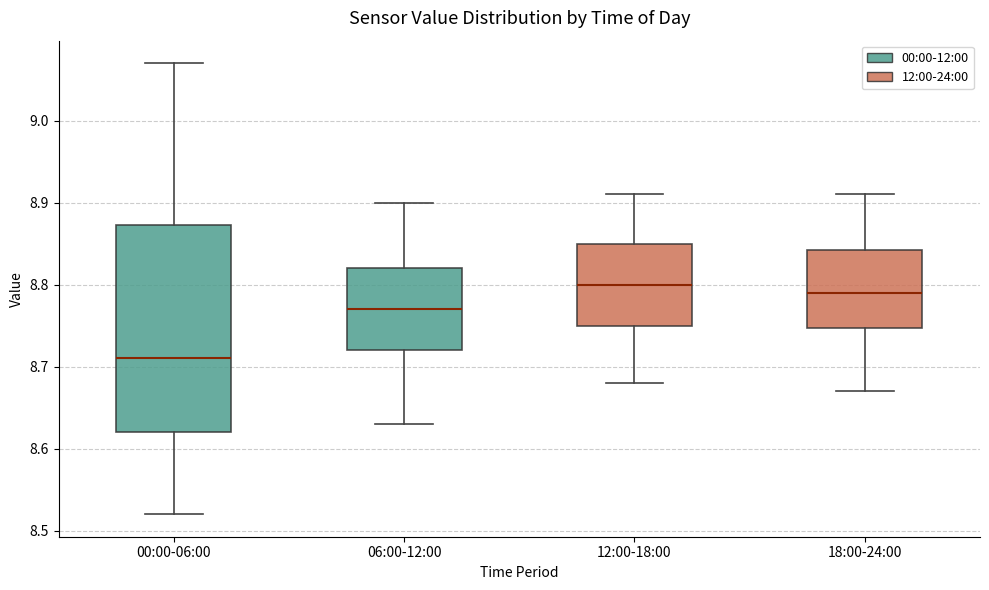

Which box has the lowest median line?

00:00-06:00